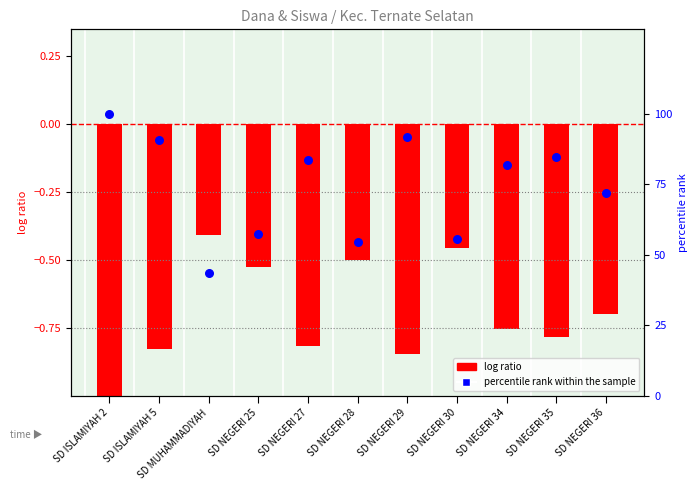

Is the value of log ratio (Dana) at SD NEGERI 35 greater than the value of percentile rank within the sample at SD ISLAMIYAH 5?

No